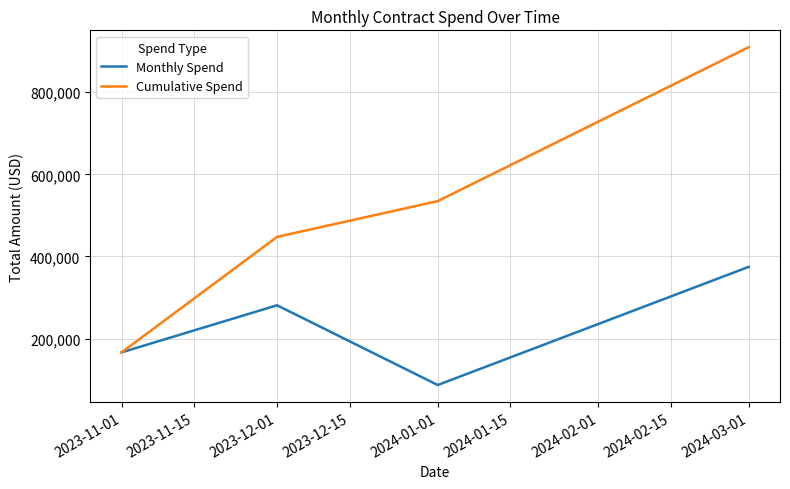

Read the Cumulative Spend value at 2023-12-01.

447679.7